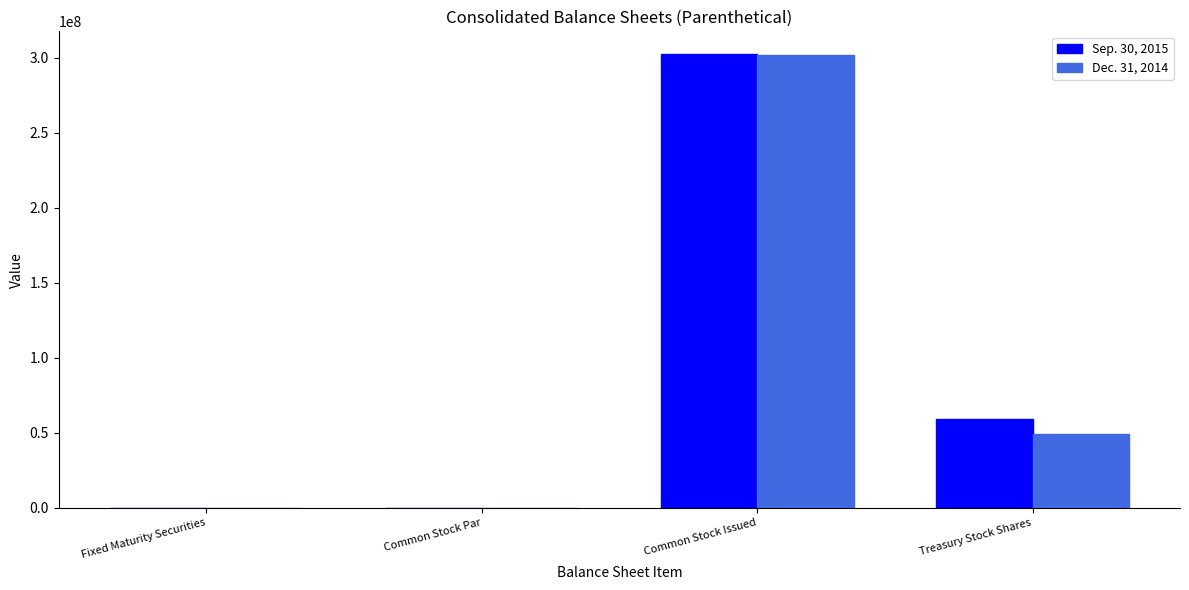

Which category has the highest value in the Dec. 31, 2014 series?

Common Stock Issued